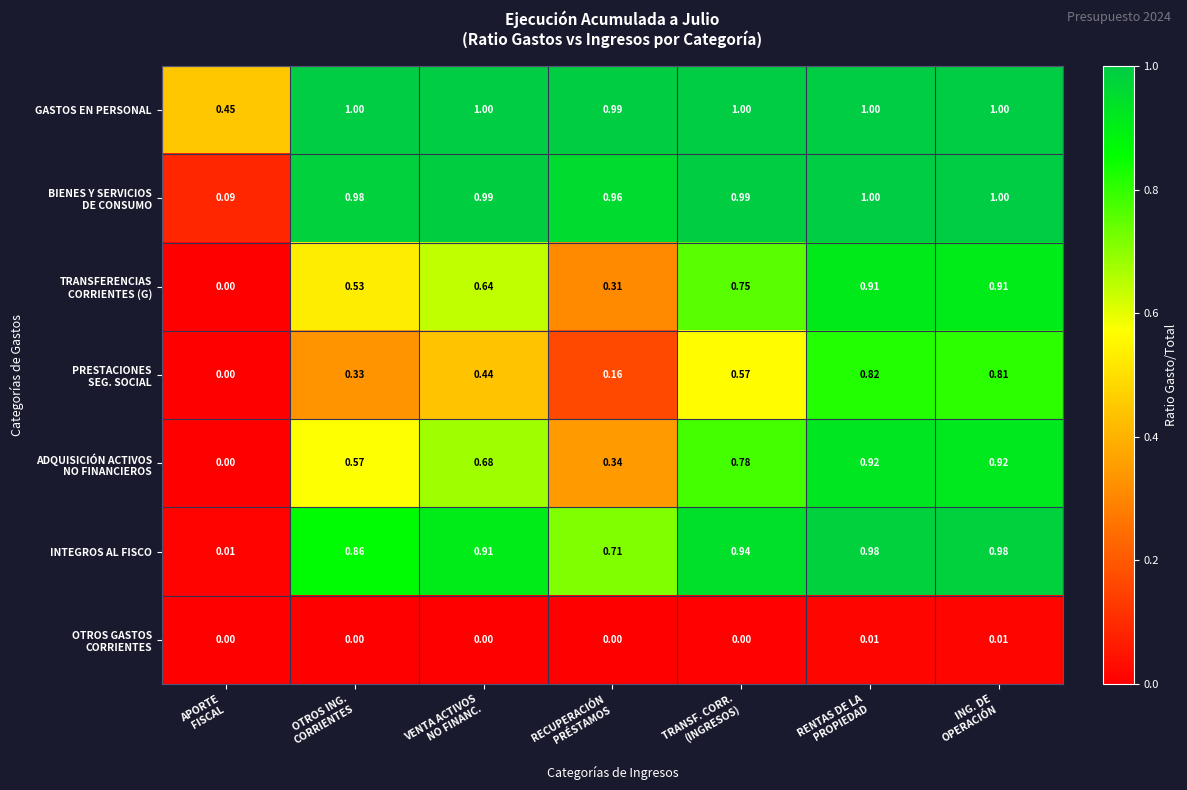

Which series has the largest total across all categories?

GASTOS EN PERSONAL